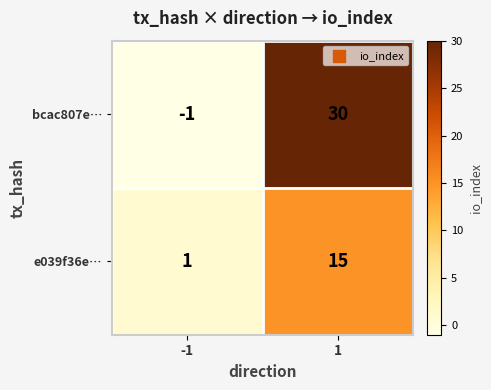

Which series changed the most between -1 and 1?

bcac807e…